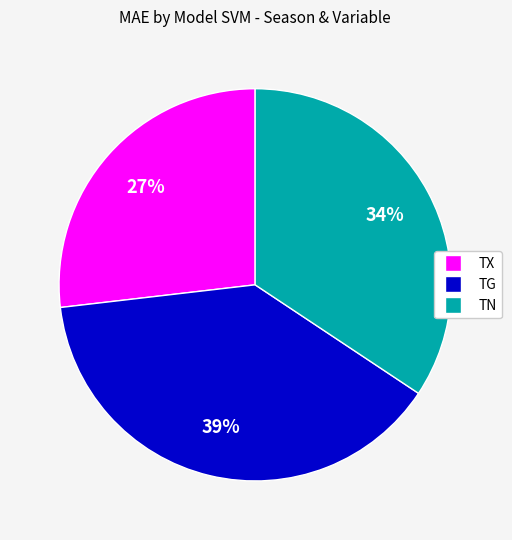

How many segments does this pie chart have?

3